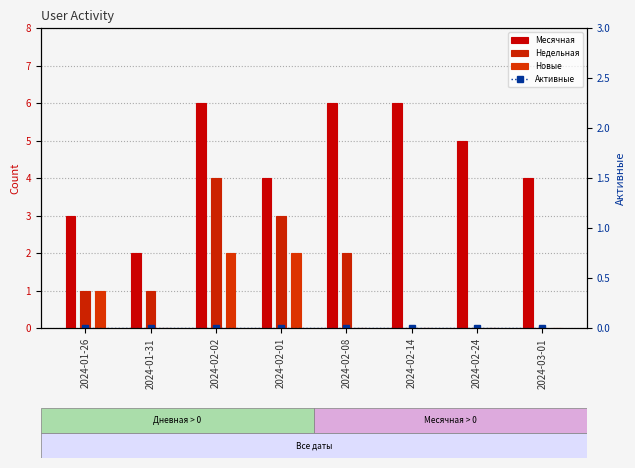

Between 2024-02-14 and 2024-01-26, which is larger?

2024-02-14